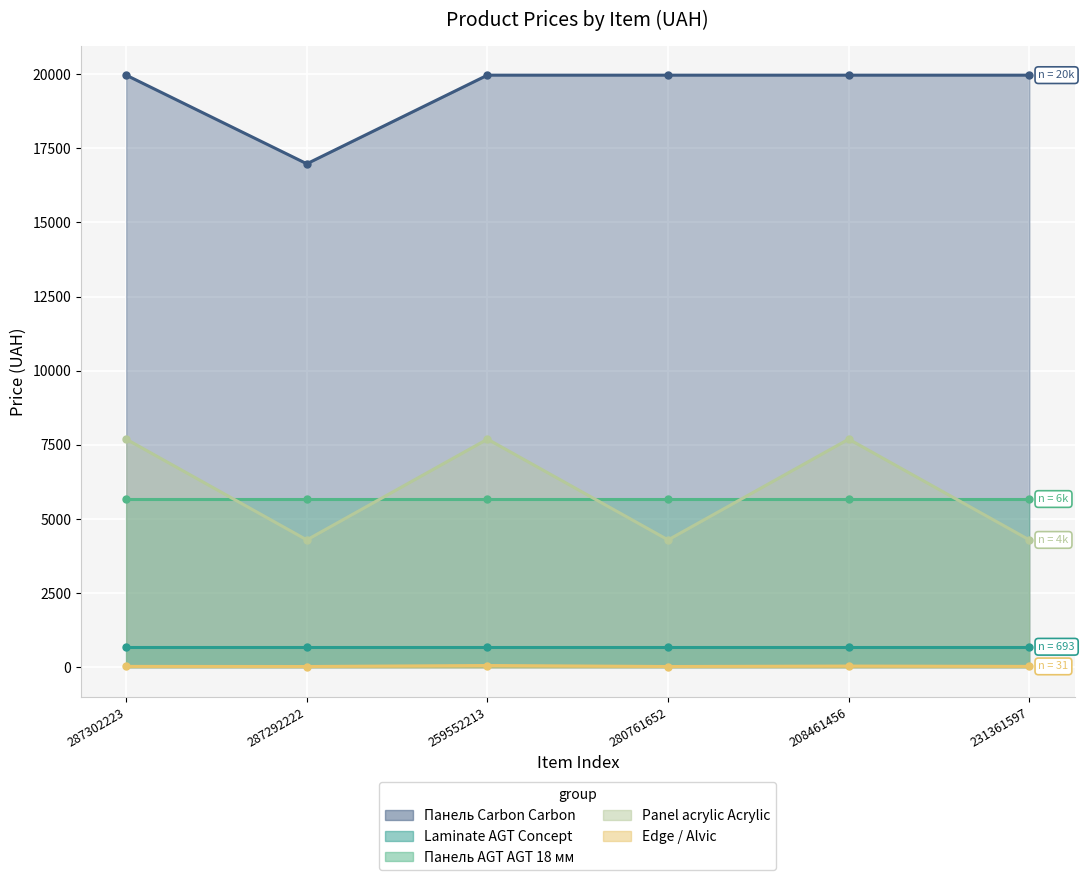

Is the value of Panel acrylic Acrylic at 259552213 greater than the value of Панель Carbon Carbon at 287302223?

No